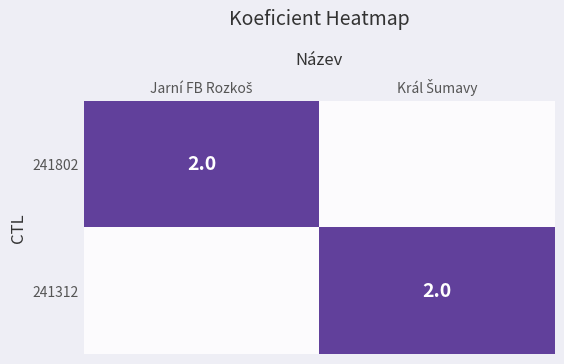

At Král Šumavy, list the series in order from largest to smallest.

241312, 241802